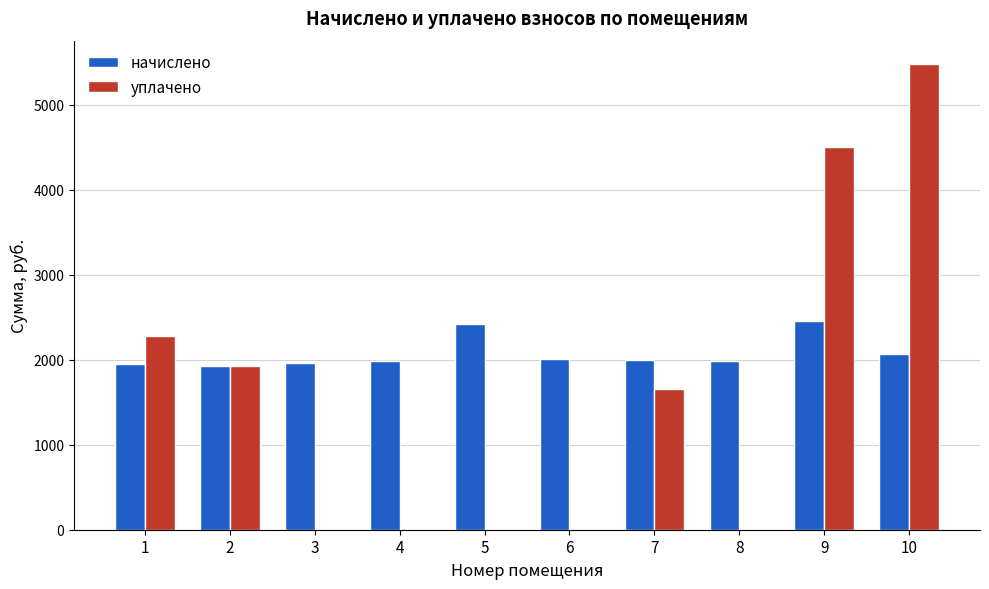

How many values in the начислено series exceed 1993?

5